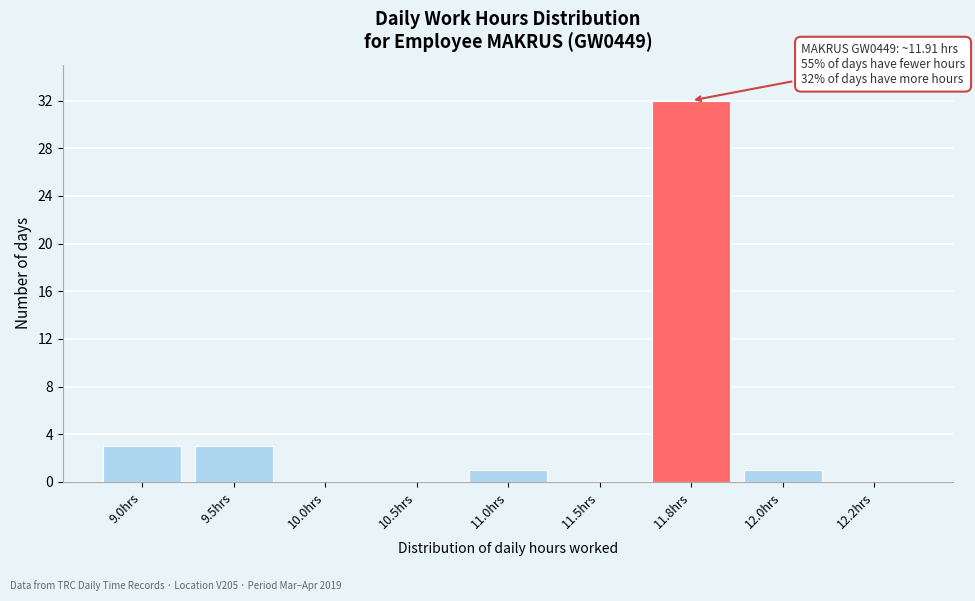

Reading left to right, extract all data points from this chart.

9.0hrs=3	9.5hrs=3	10.0hrs=0	10.5hrs=0	11.0hrs=1	11.5hrs=0	11.8hrs=32	12.0hrs=1	12.2hrs=0